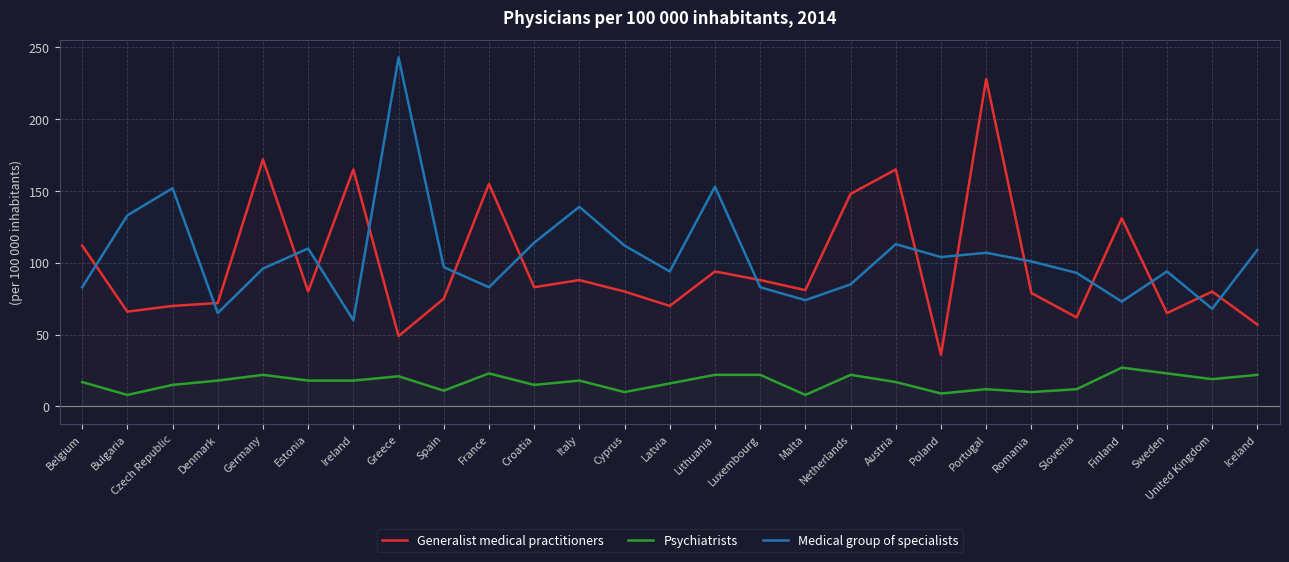

True or false: Medical group of specialists and Psychiatrists cross at least once.

False